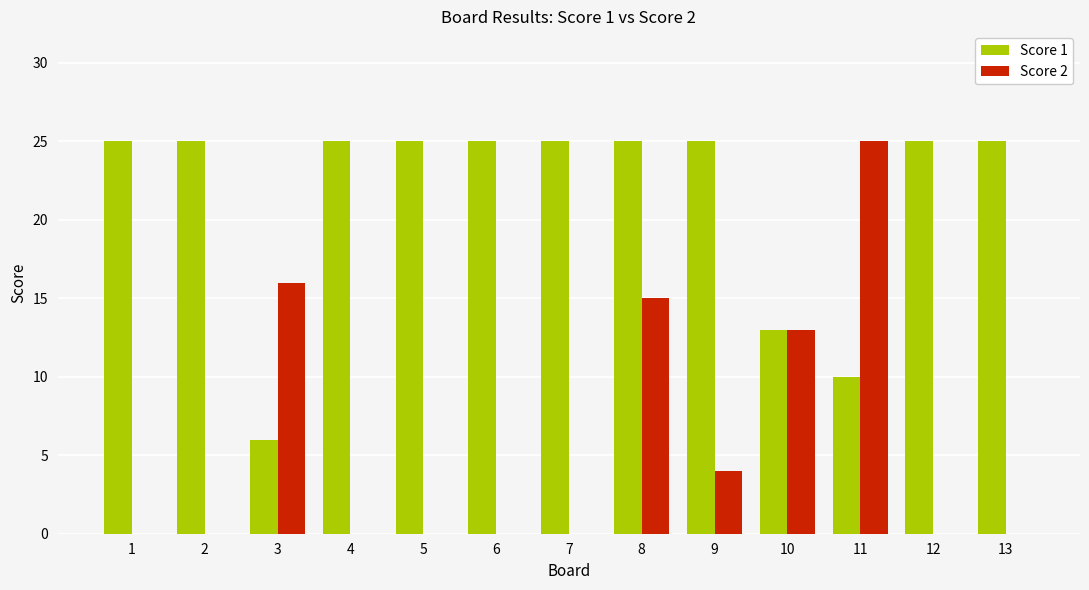

Are the bars horizontal?

No